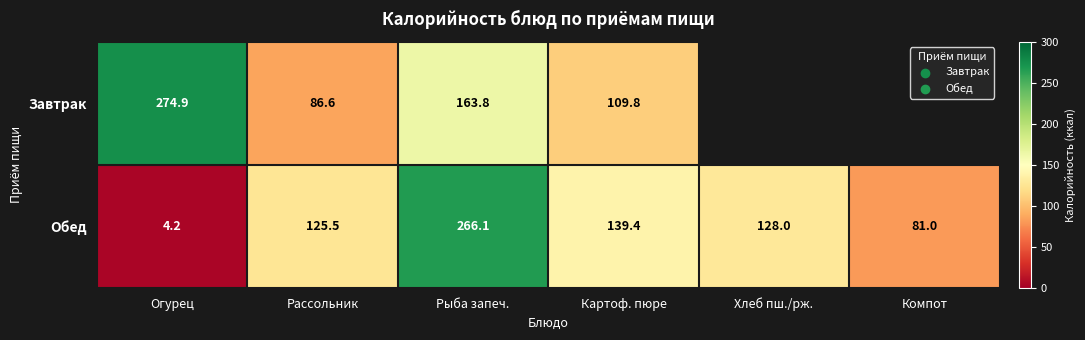

Which category has the lowest value across all series?

Хлеб пш./рж.